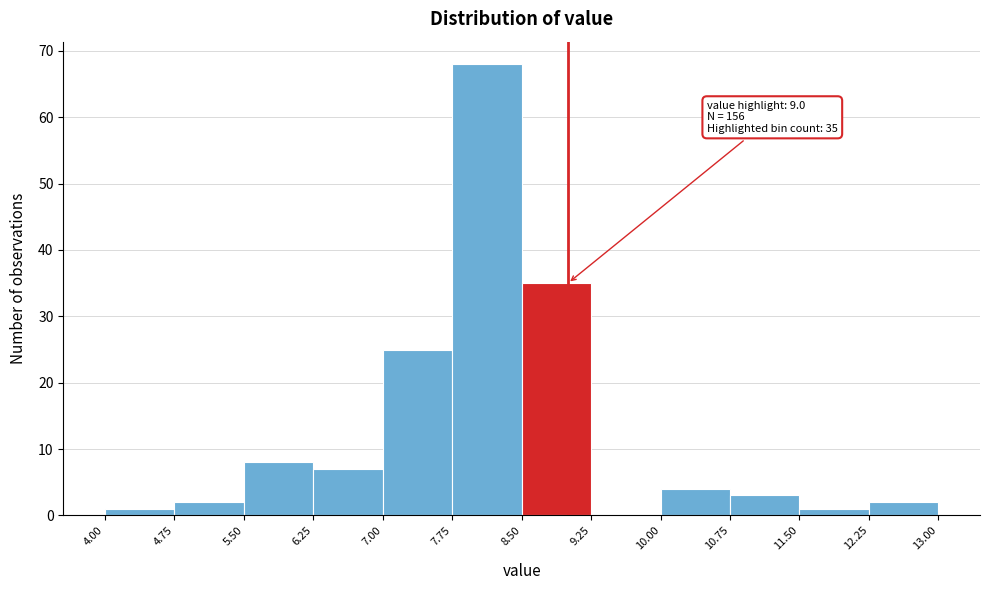

Over which range of the x-axis is the bar tallest?

7.75 to 8.50